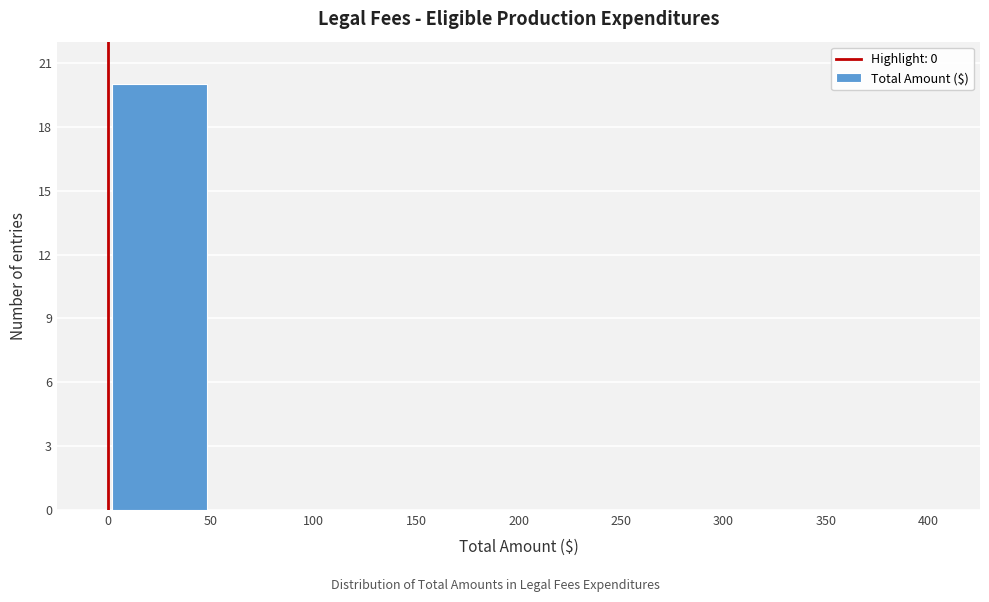

Over which range of the x-axis is the bar tallest?

0 to 50